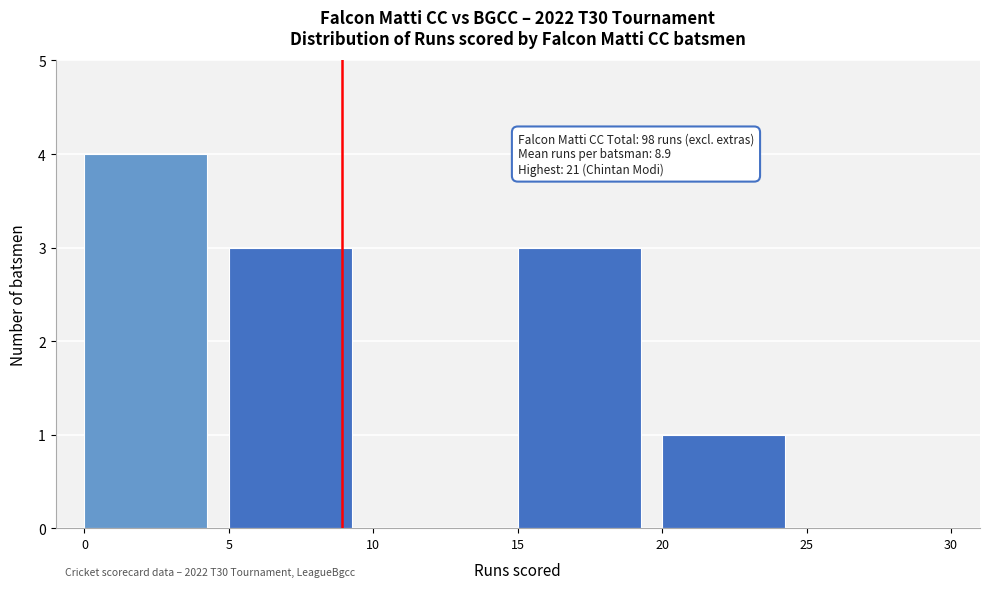

Which range on the x-axis has the tallest bar?

0 to 5